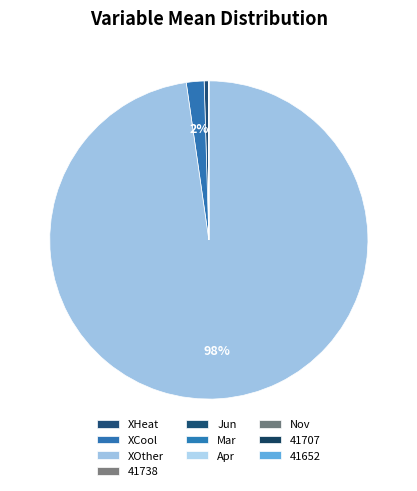

The XOther slice represents 98% of the pie. True or false?

True